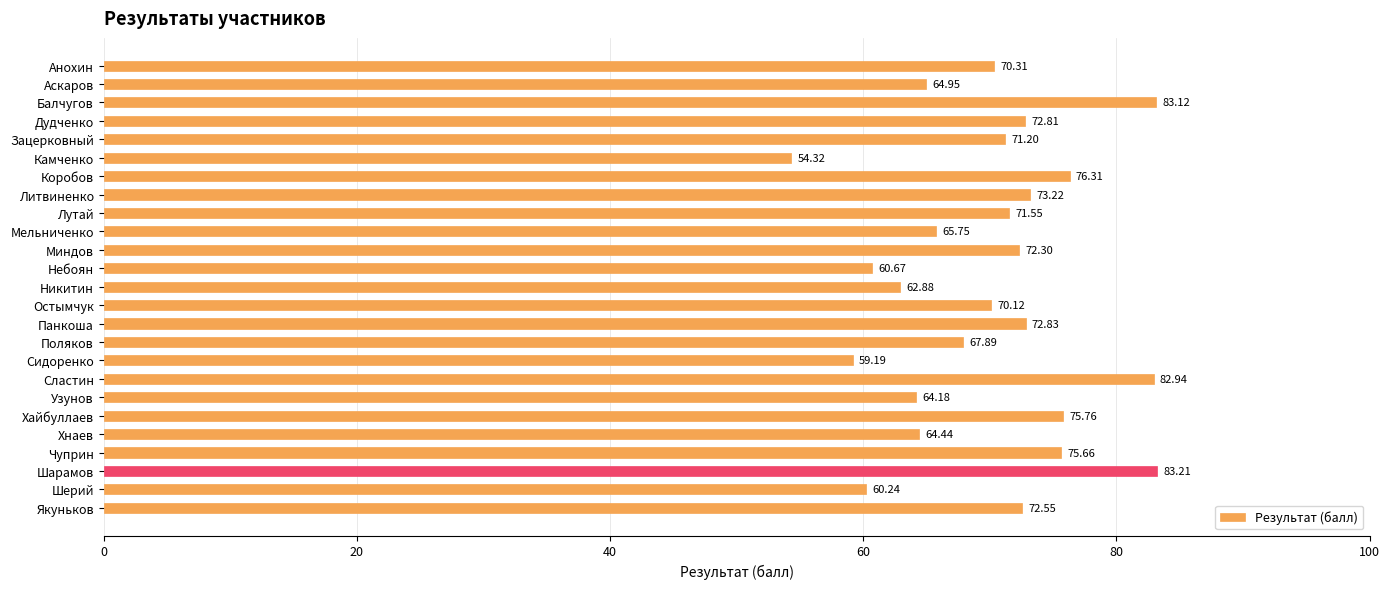

List the labels in order of value, largest first.

Шарамов, Балчугов, Сластин, Коробов, Хайбуллаев, Чуприн, Литвиненко, Панкоша, Дудченко, Якуньков, Миндов, Лутай, Зацерковный, Анохин, Остымчук, Поляков, Мельниченко, Аскаров, Хнаев, Узунов, Никитин, Небоян, Шерий, Сидоренко, Камченко